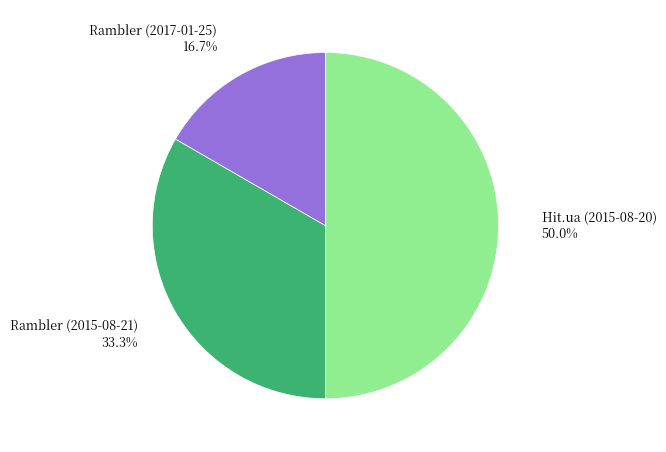

How many segments does this pie chart have?

3